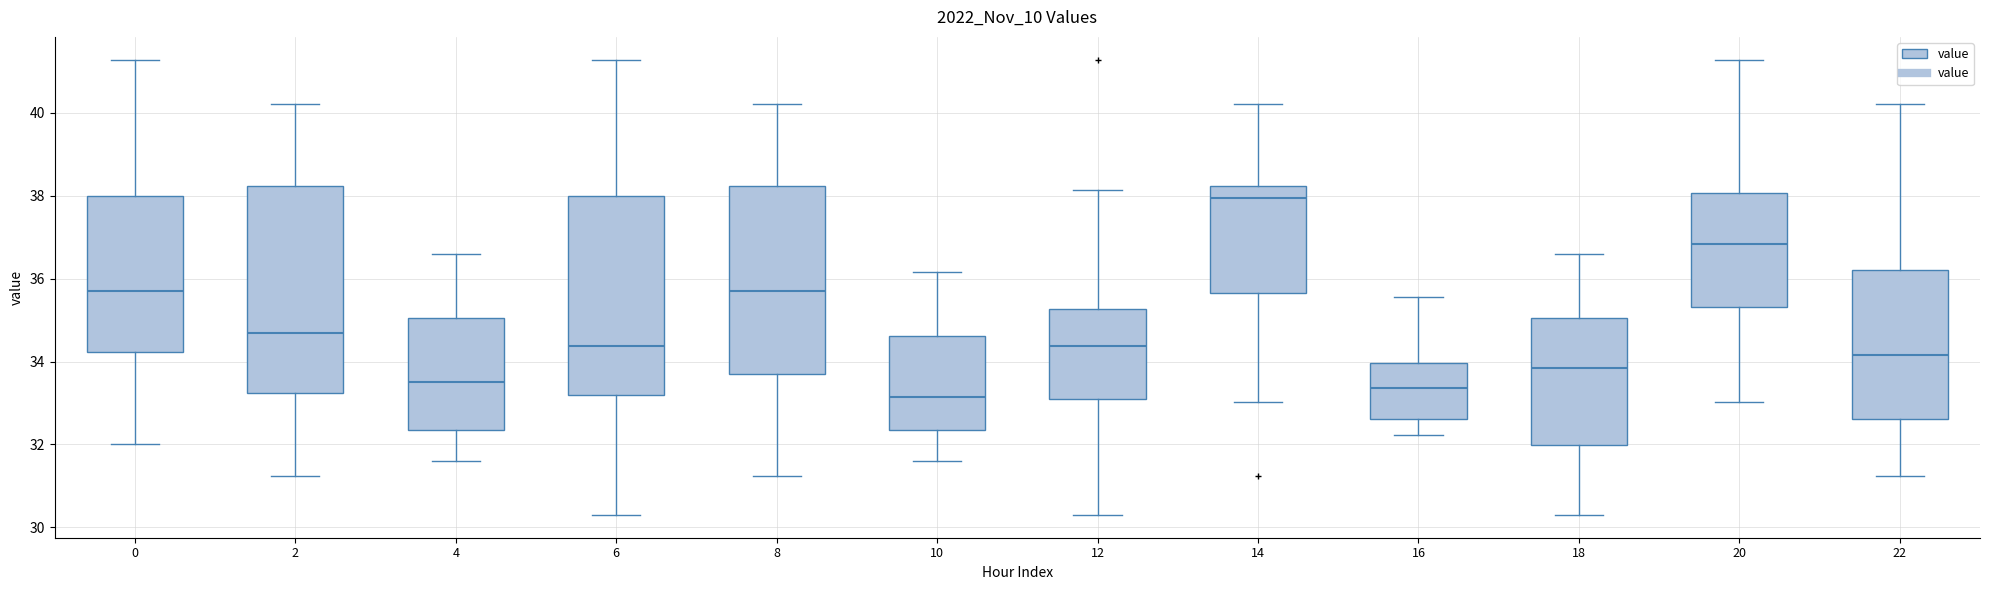

Comparing the boxes themselves (not the whiskers), which one is the tallest?

2